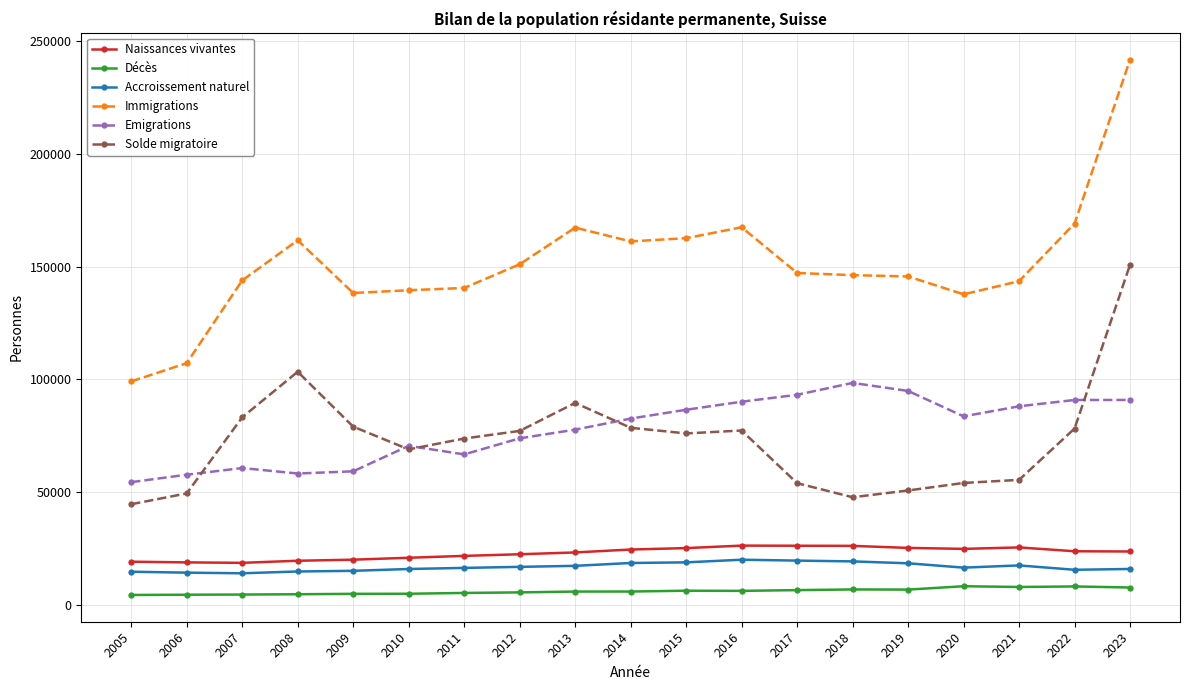

What are all the series names shown in the legend?

Naissances vivantes, Décès, Accroissement naturel, Immigrations, Emigrations, Solde migratoire